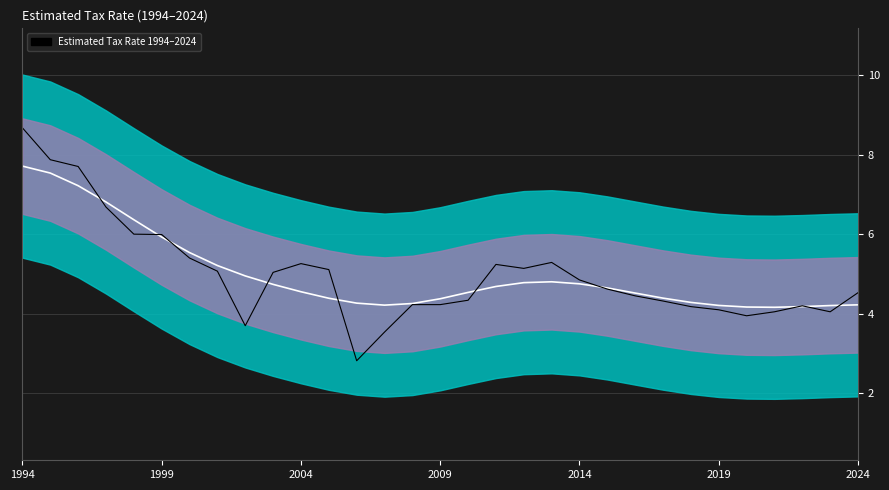

At which category does the chart reach its peak across all series?

1994